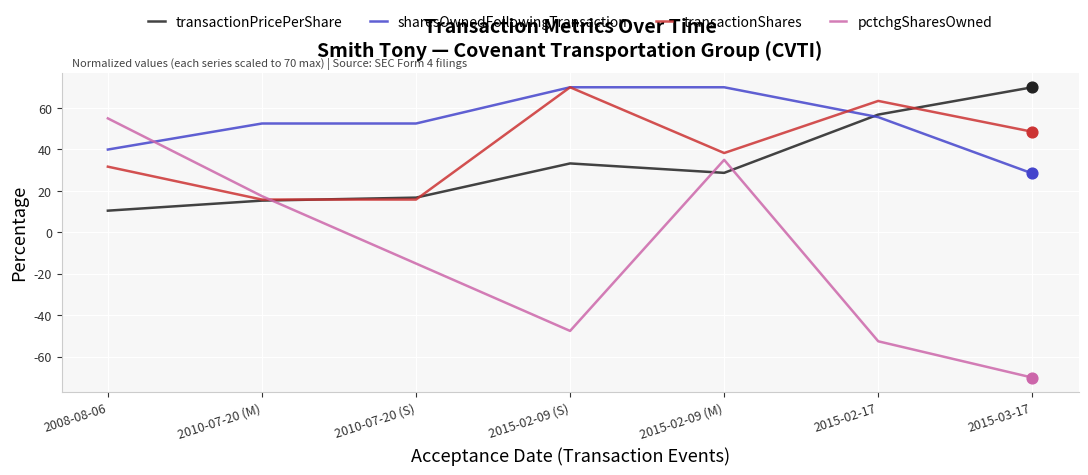

At which category is the sum across all series the highest?

2015-02-09 (M)